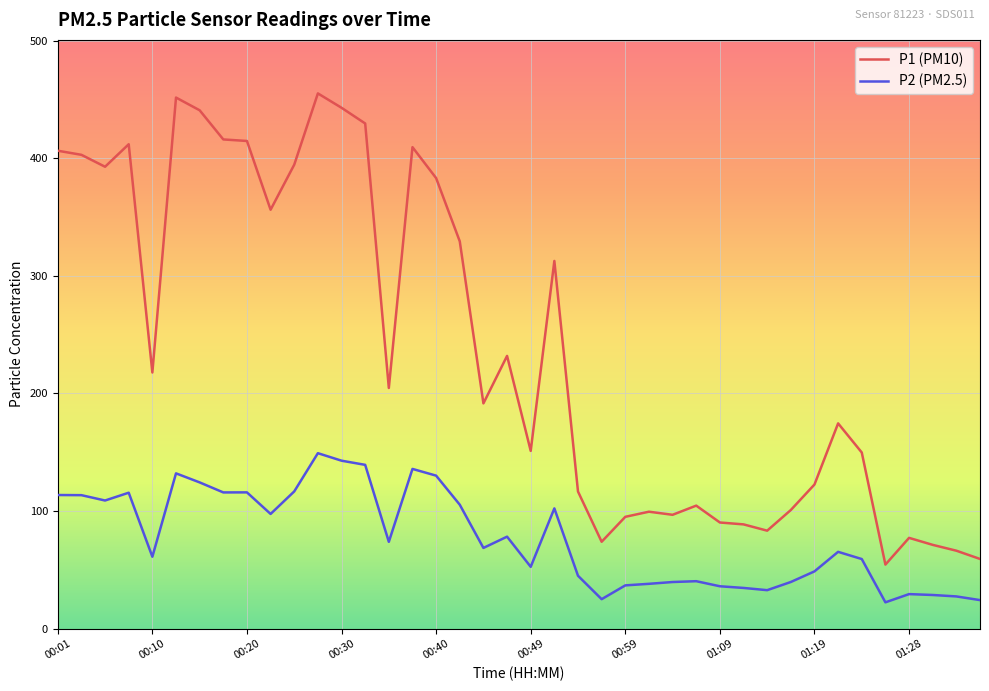

What is the difference between the second highest and second lowest values in the P2 (PM2.5) series?

118.6